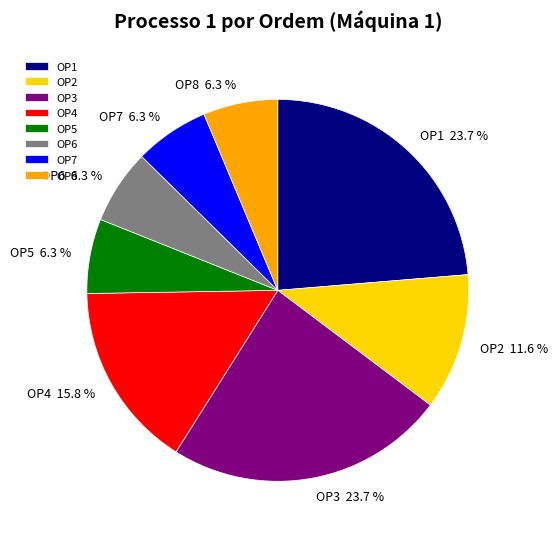

What percentage is the OP6 slice, to the nearest percent?

6%